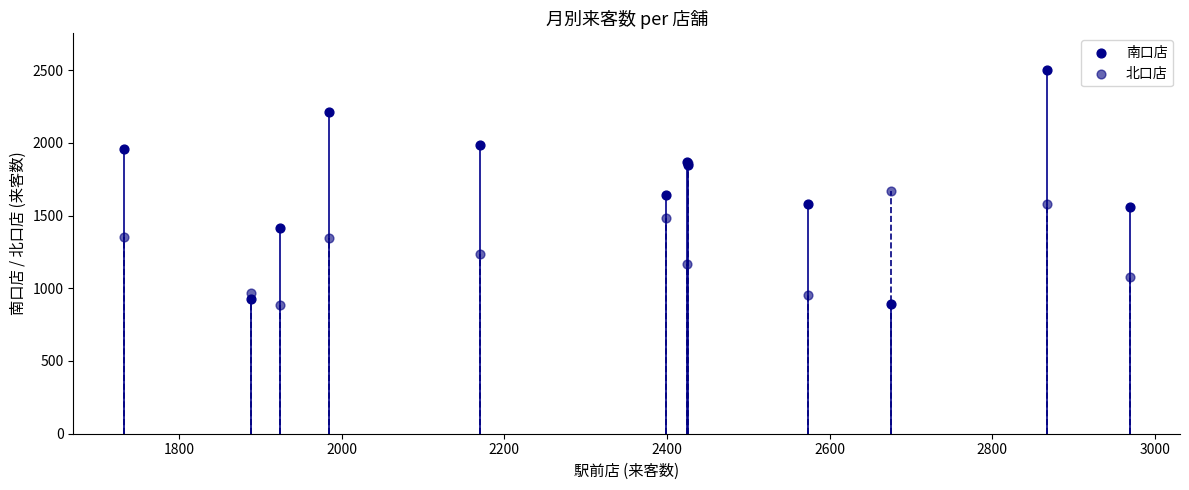

What are all the series names shown in the legend?

南口店, 北口店